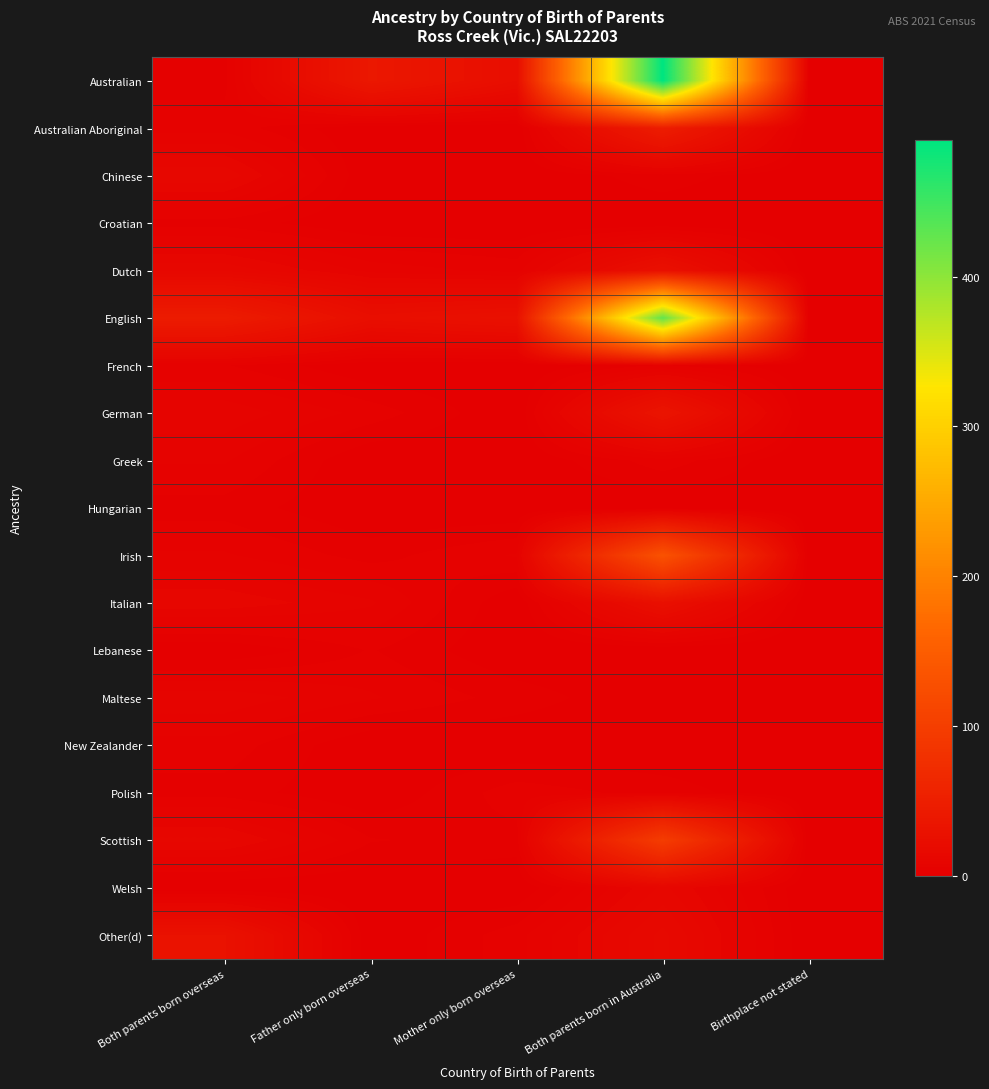

Count the number of categories in the chart.

5